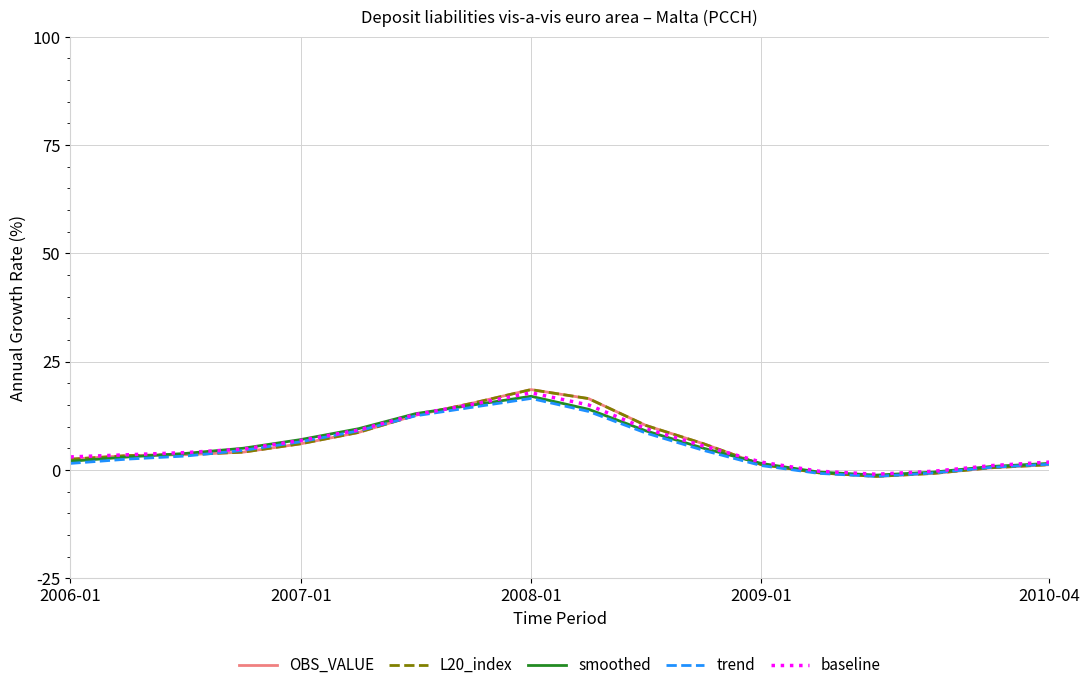

What is the maximum value for L20_index?

18.5